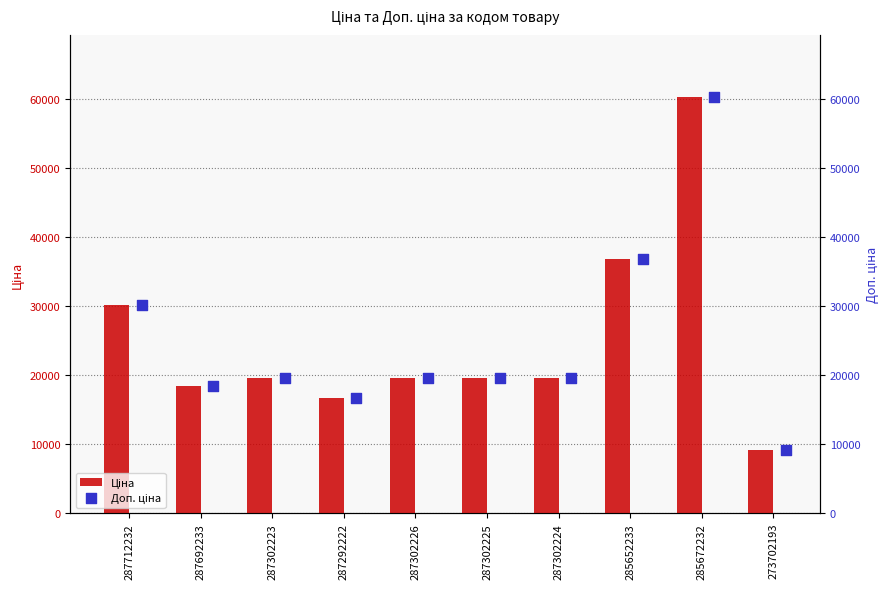

Which series has the largest total across all categories?

Ціна